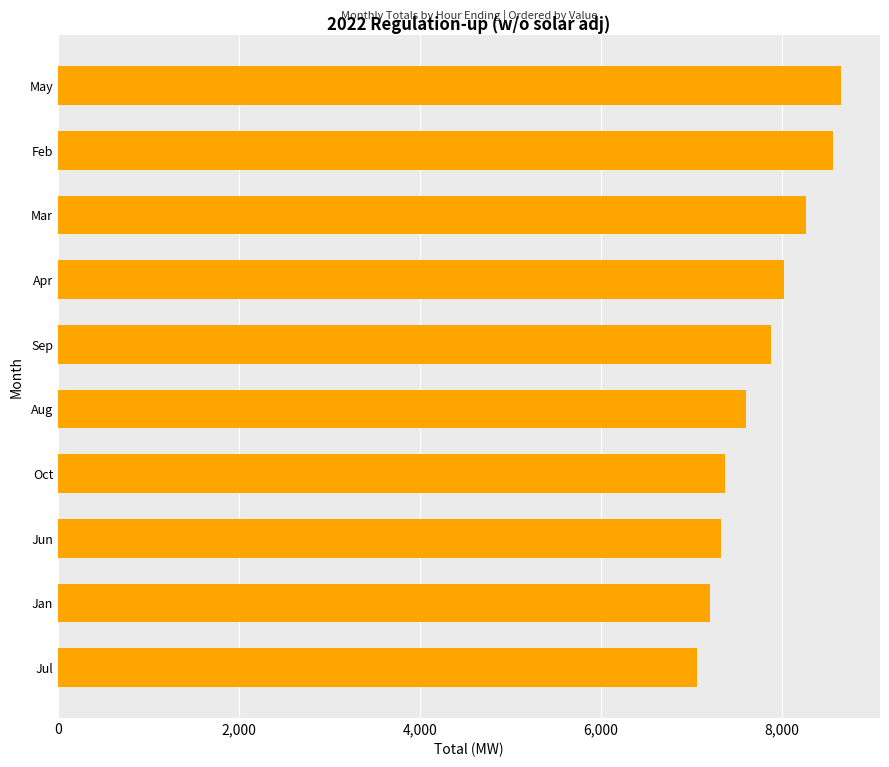

True or false: the data shows 7206 at Jan.

True